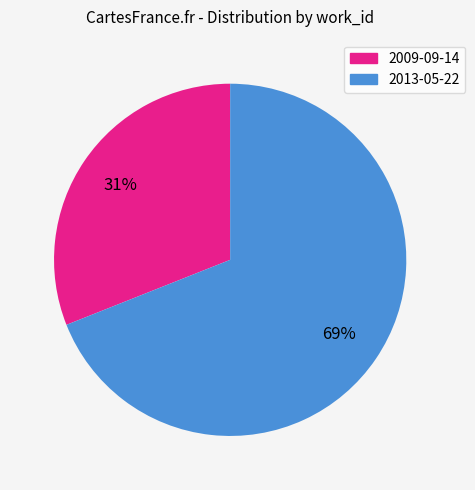

Is there any slice that represents more than half of the pie?

Yes